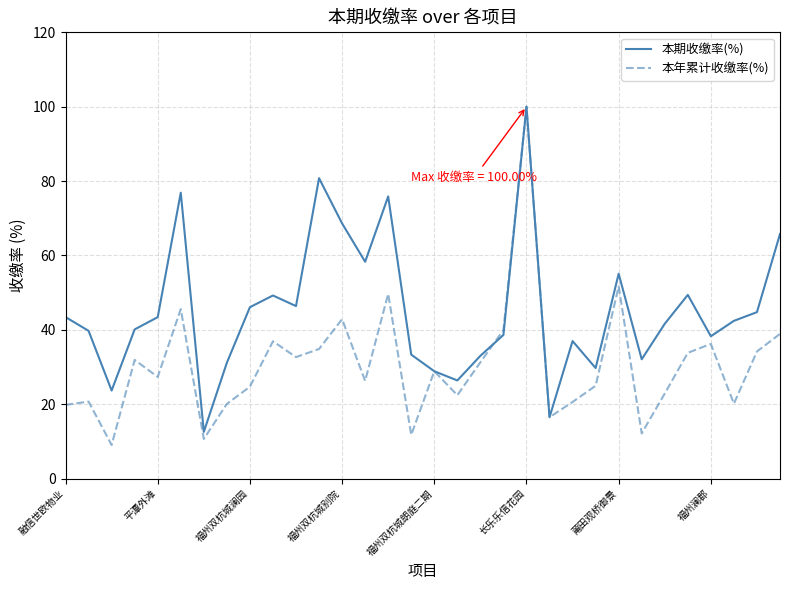

What is the maximum value shown in the chart?

100.0